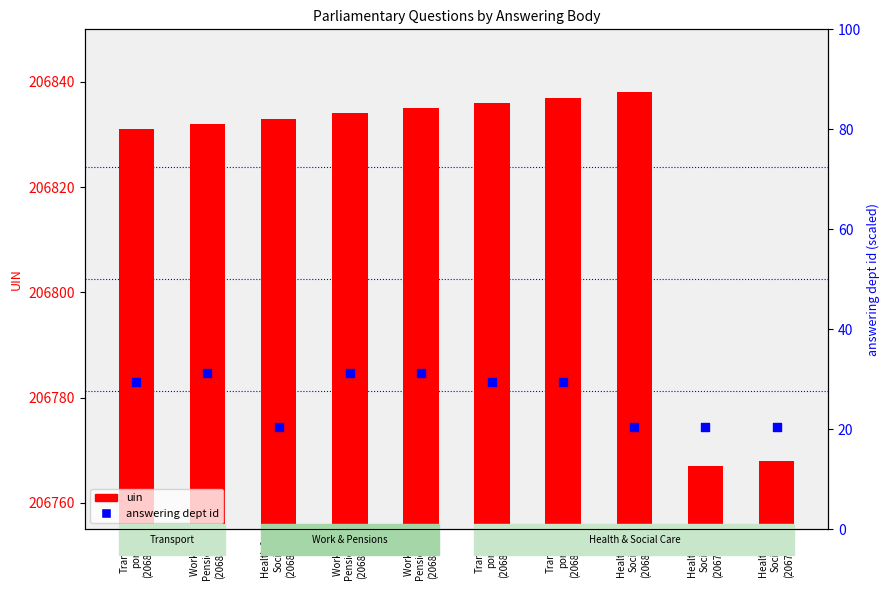

Is the value of uin at Work &
Pensions
(206834) greater than the value of answering dept id at Work &
Pensions
(206834)?

Yes